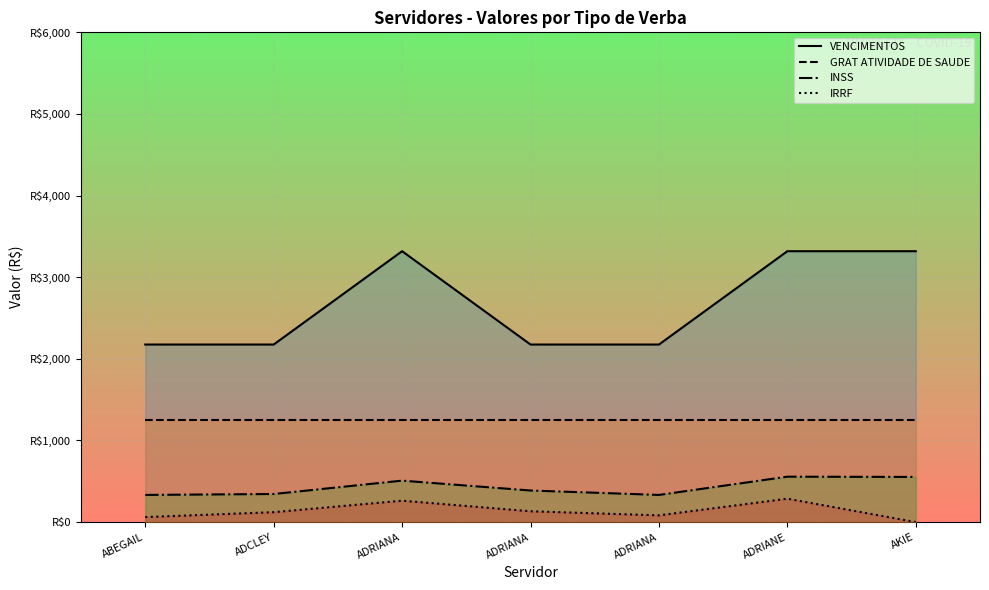

Where does the INSS series first go above 387?

ADRIANA